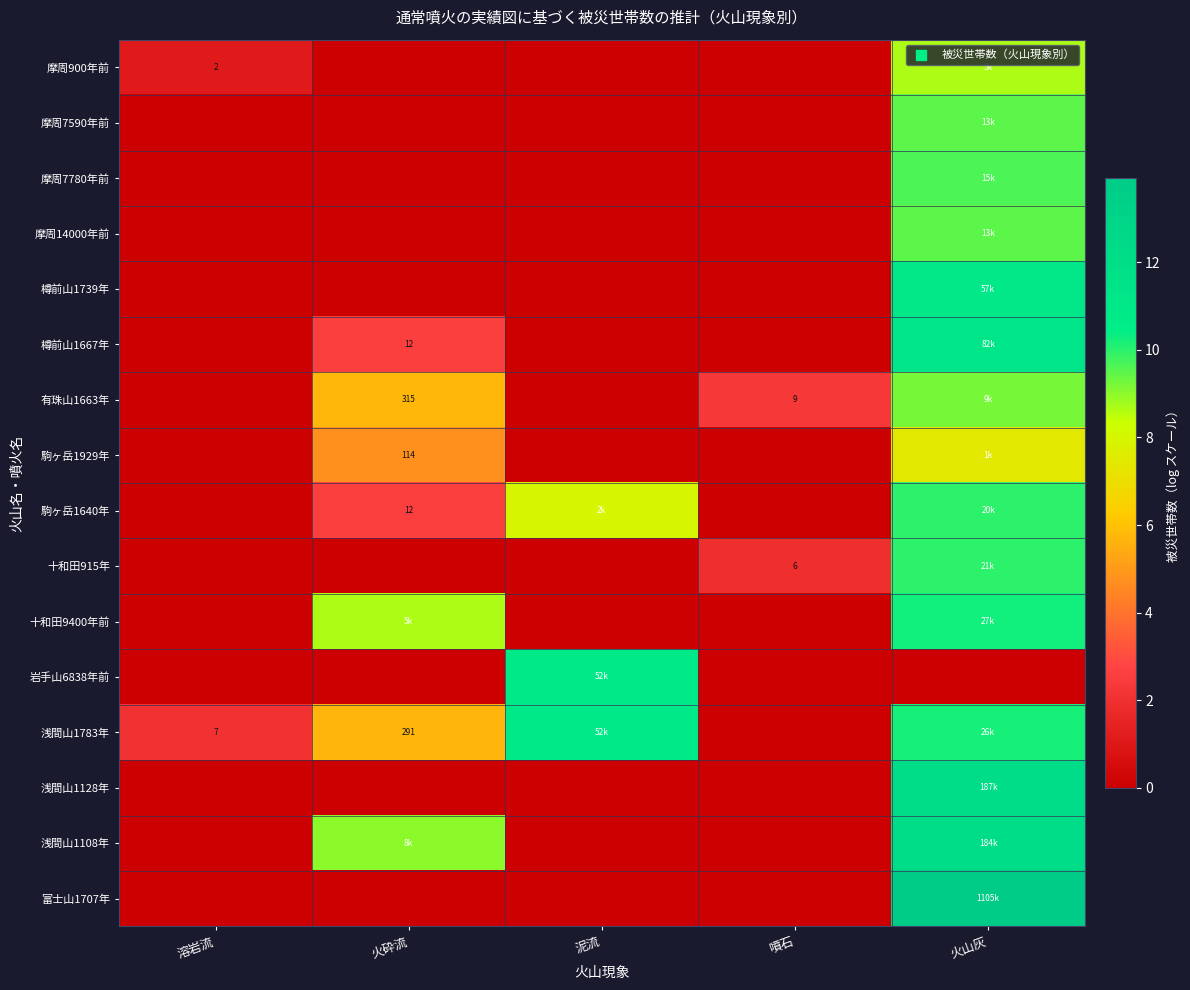

At which category is the sum across all series the highest?

火山灰